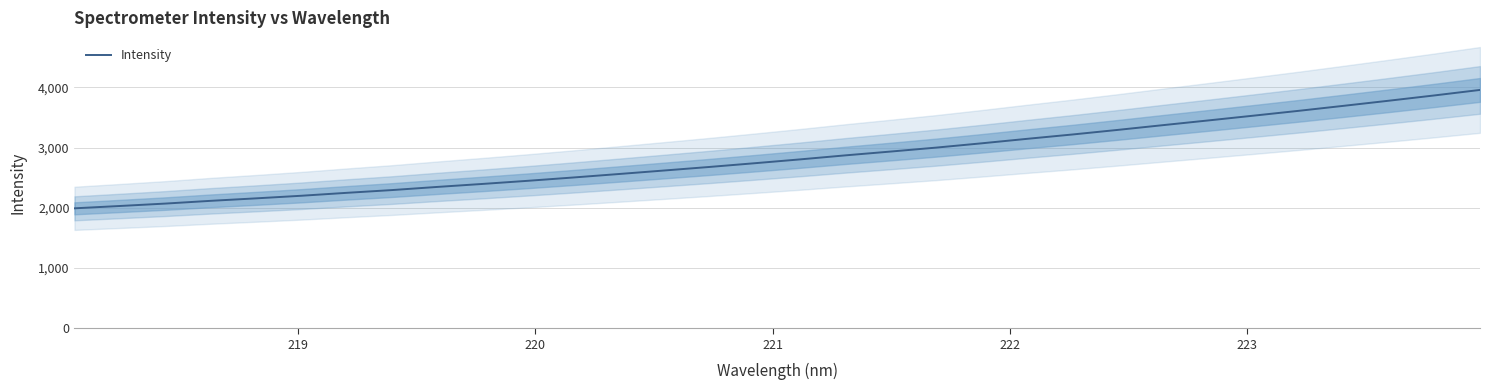

What is the minimum value for Intensity?

1992.0